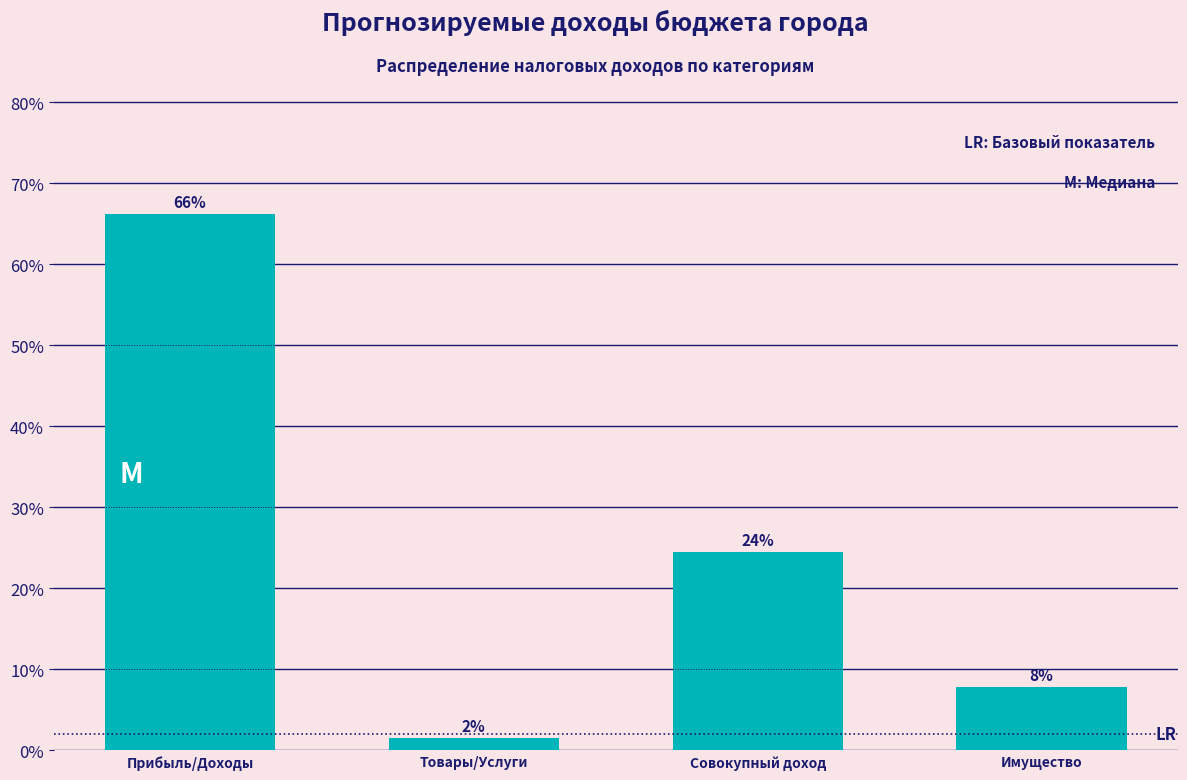

Are the bars horizontal?

No